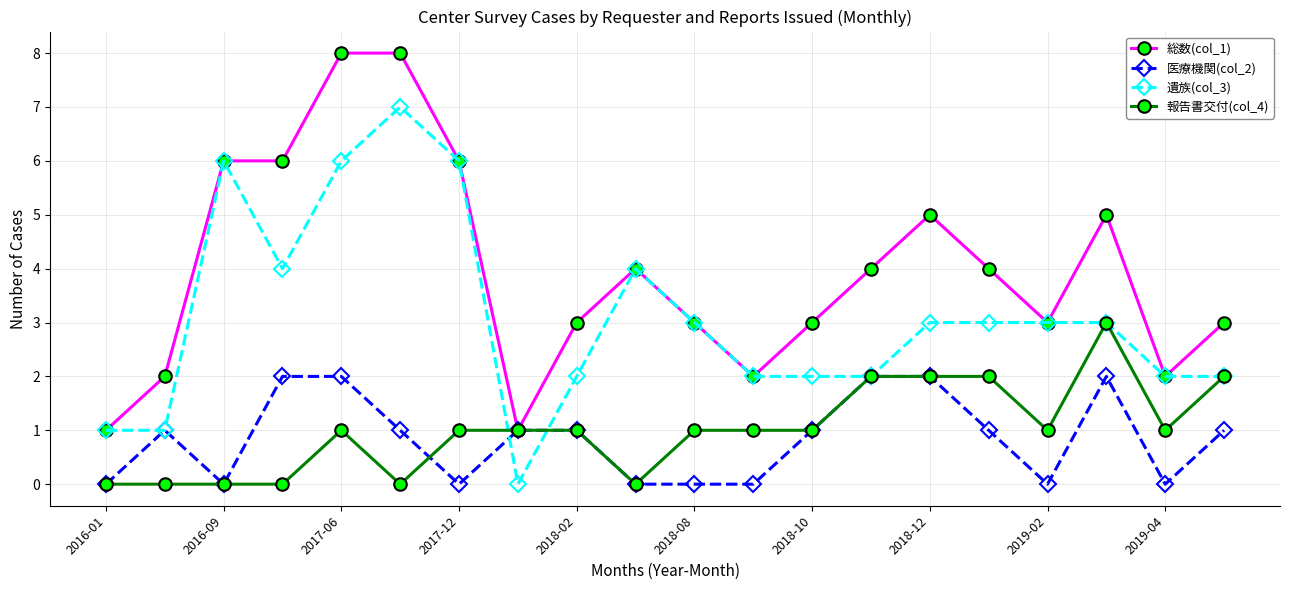

What is the value of the 遺族(col_3) point at the 5th from the left?

6